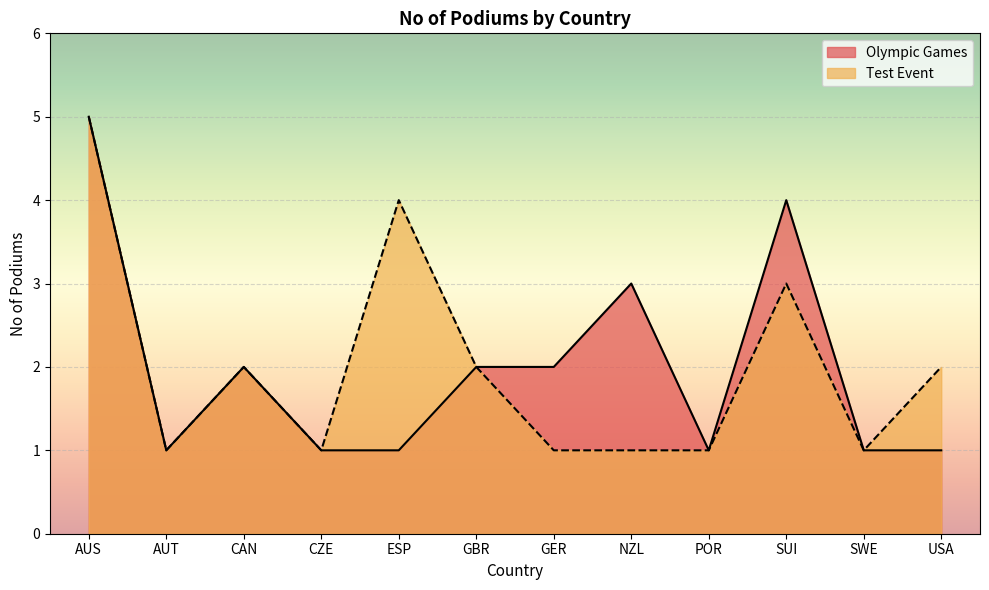

At which label does Test Event first exceed 2?

AUS